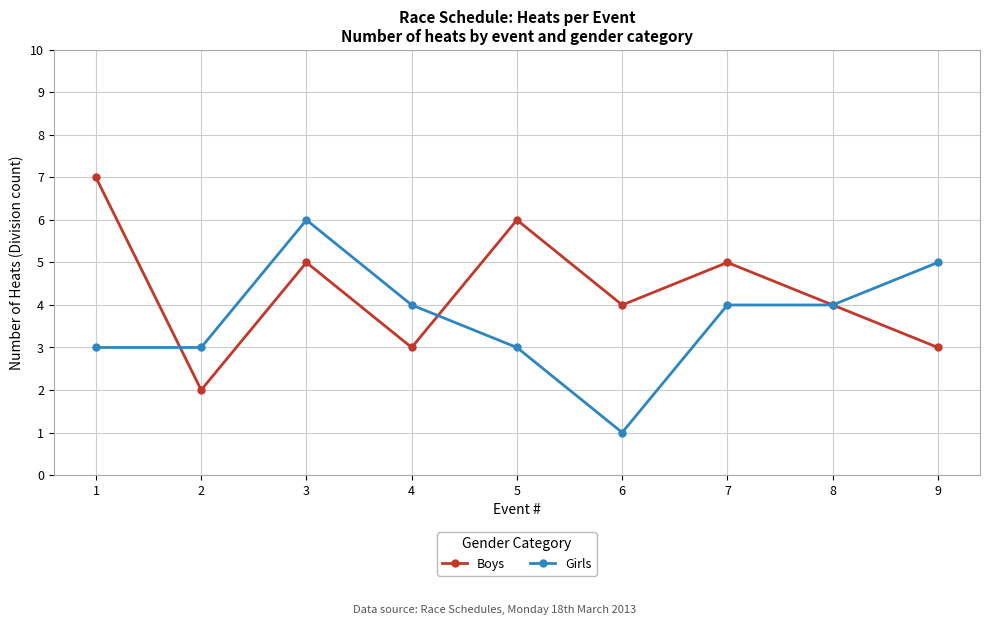

How many series are shown in this chart?

2